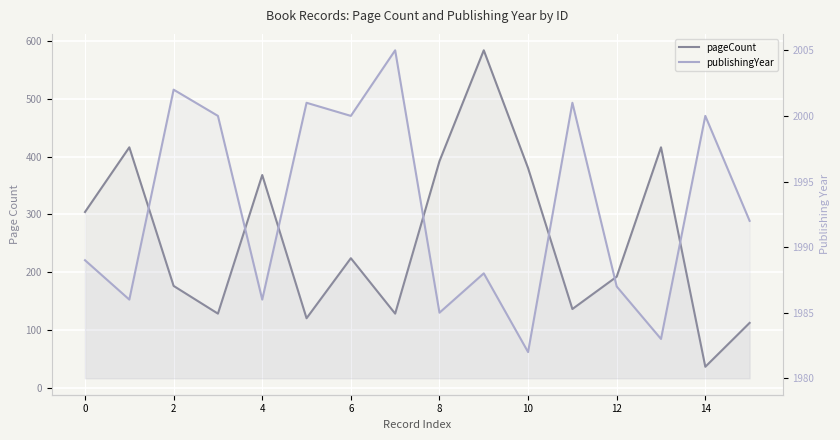

At which label does pageCount reach its peak?

9